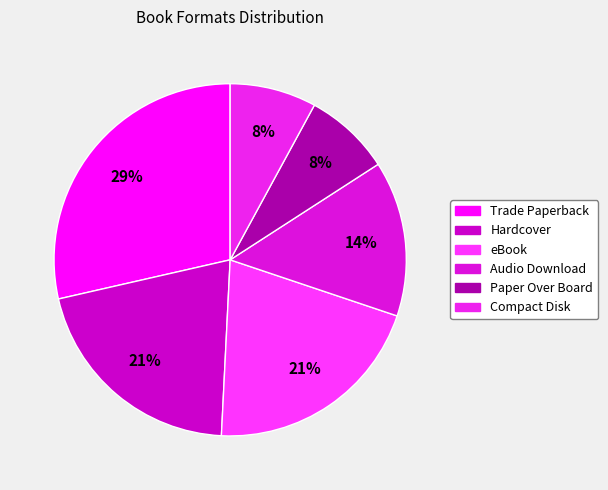

To the nearest percent, what percentage of the pie is Trade Paperback?

29%